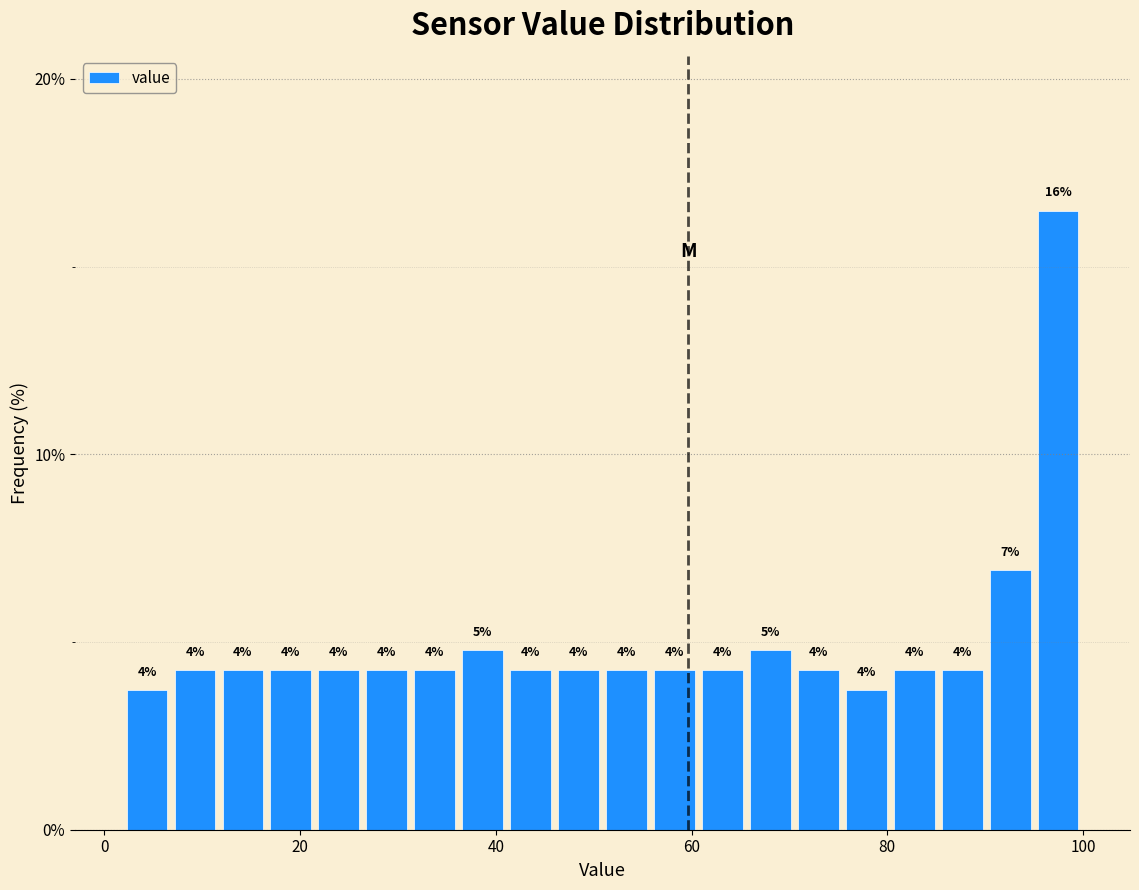

Read against the x-axis, roughly where is the centre of the tallest bar?

98